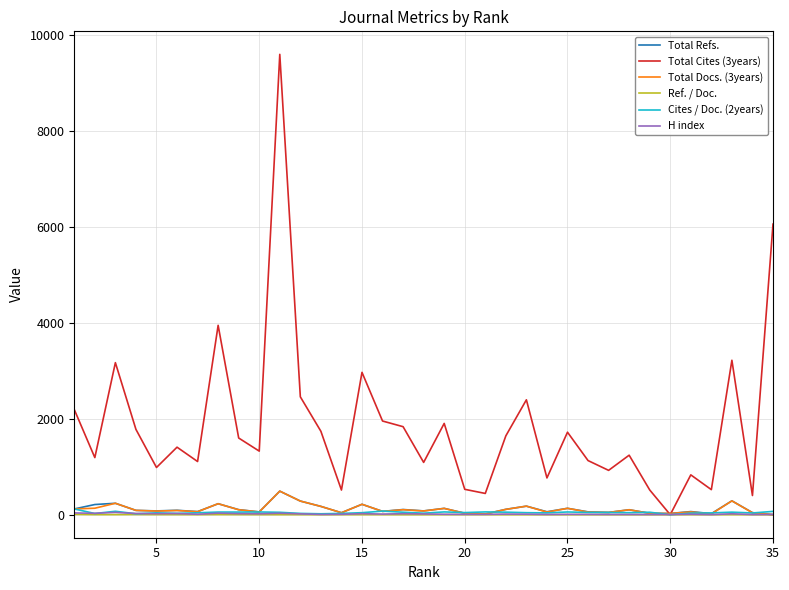

Which series has the widest spread of values?

Total Cites (3years)